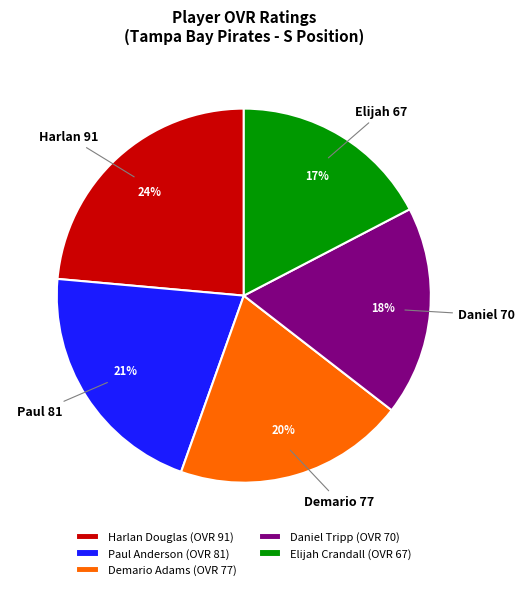

Is there any slice that represents more than half of the pie?

No